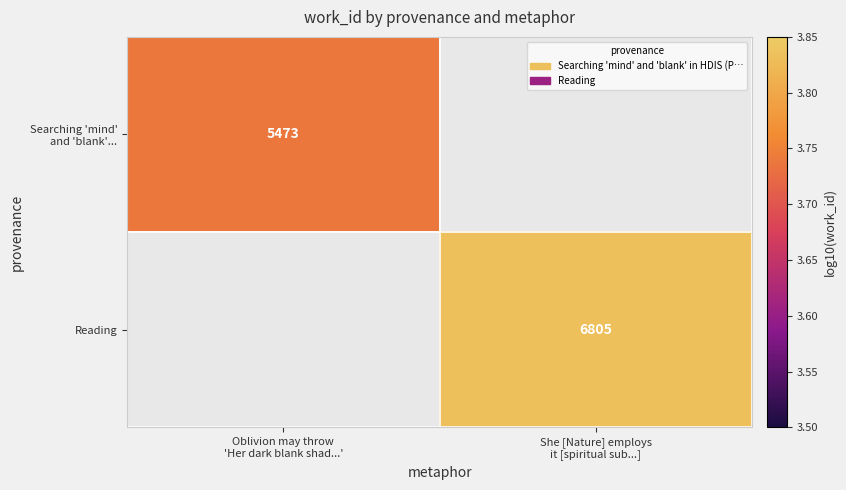

What is the smallest value displayed?

3.7